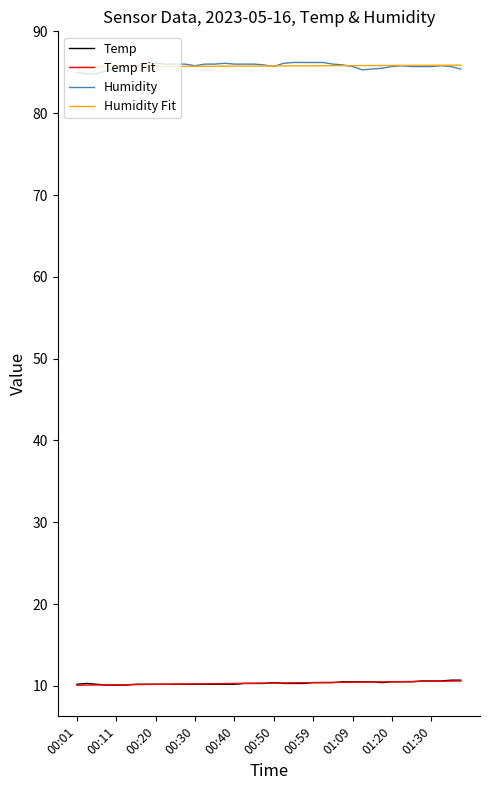

What is the minimum value shown in the chart?

10.1